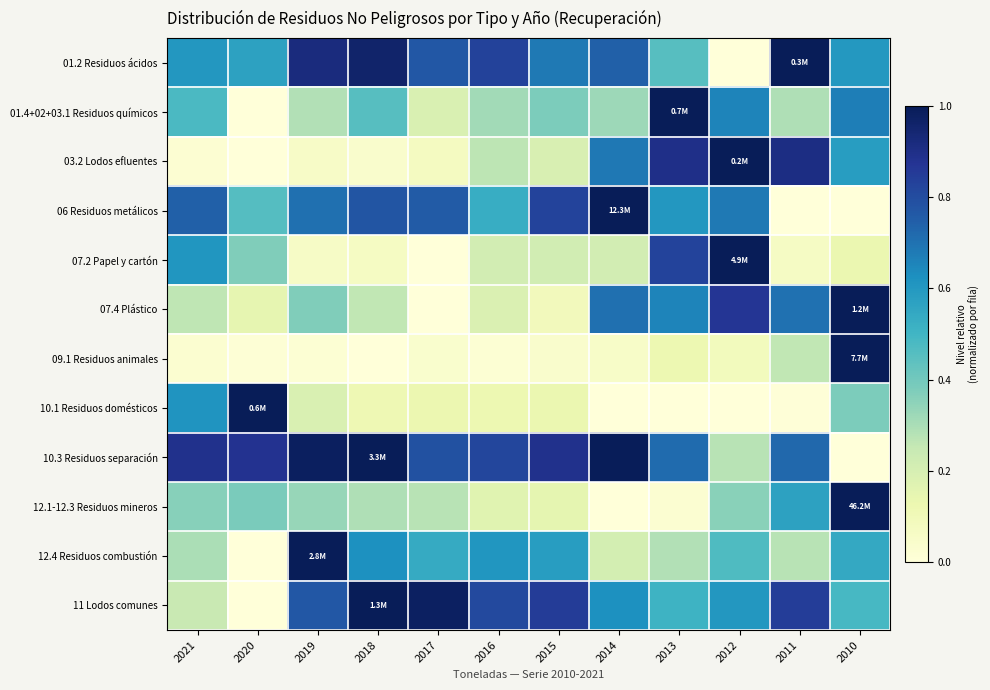

Which series changed the most between 2013 and 2011?

07.2 Papel y cartón